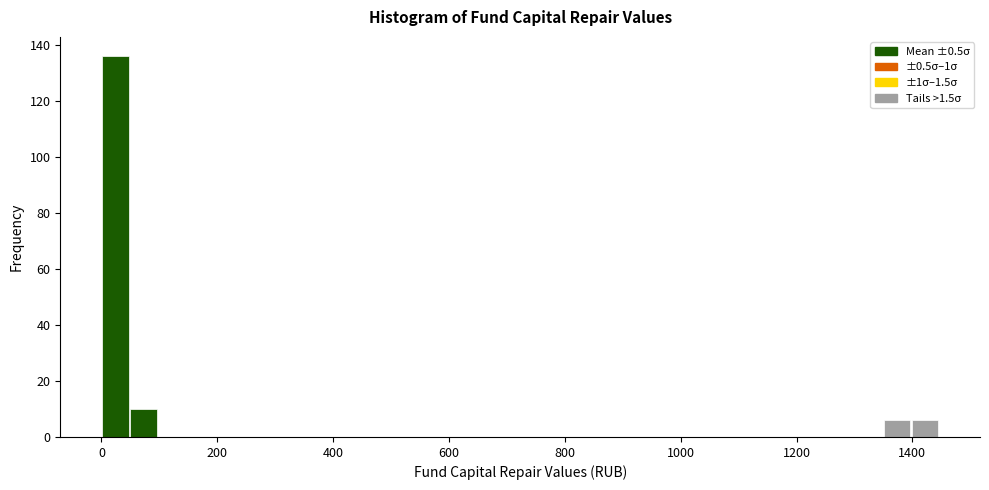

Read against the x-axis, roughly where is the centre of the tallest bar?

20